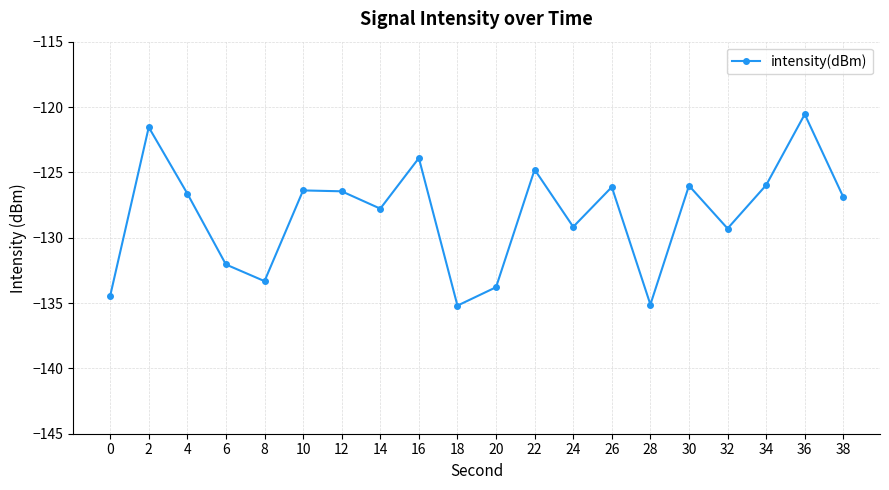

Is this an area chart (filled region under the line)?

No